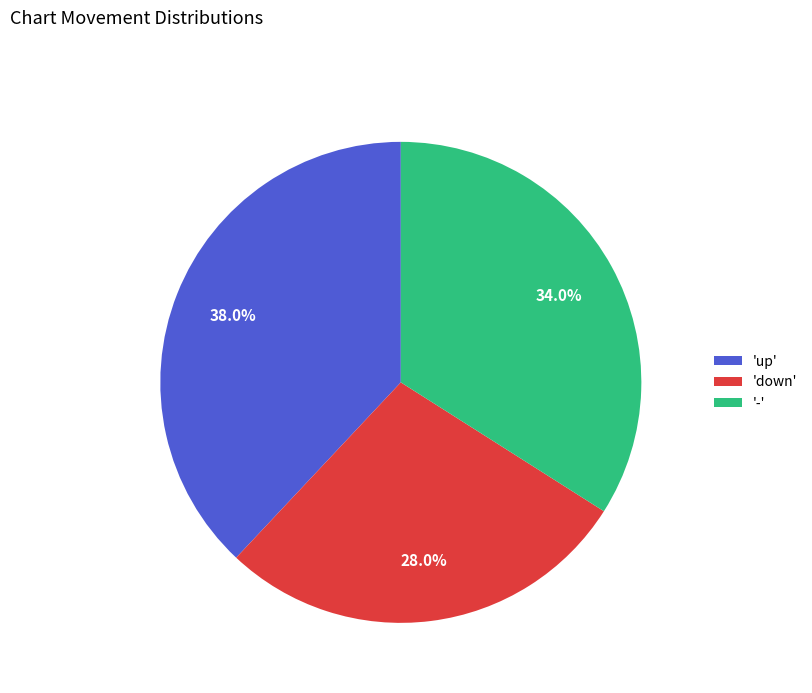

Which category has the smallest portion of the pie?

'down'